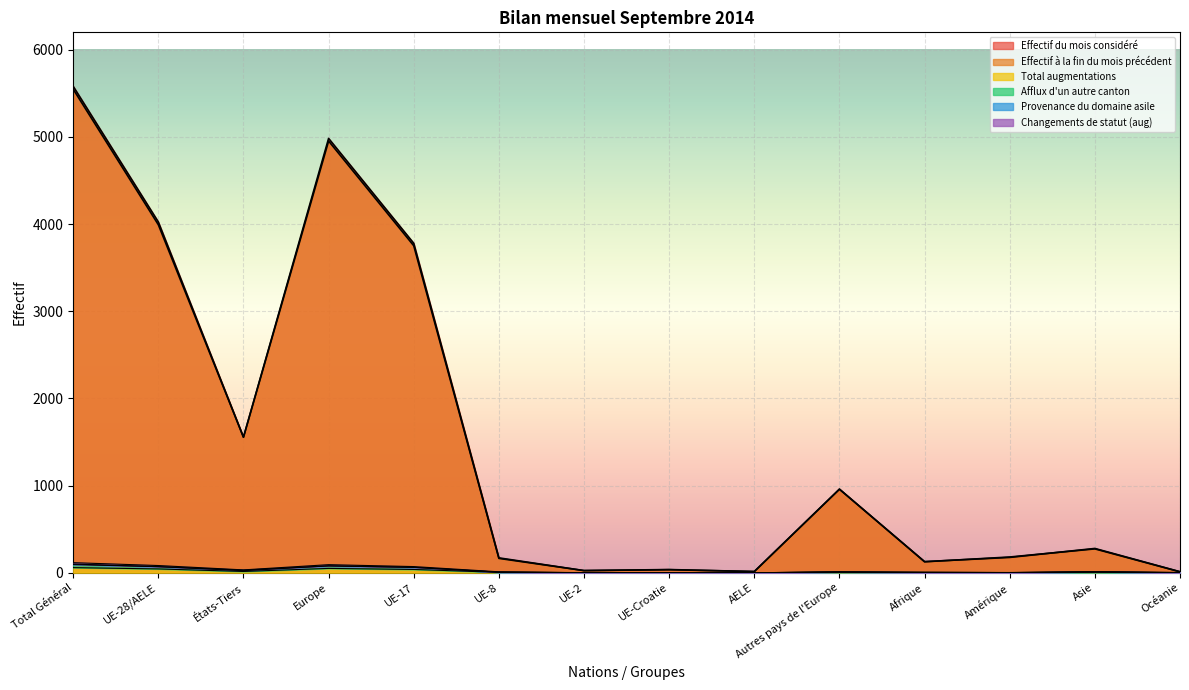

What is the average value of the Effectif du mois considéré series?

1552